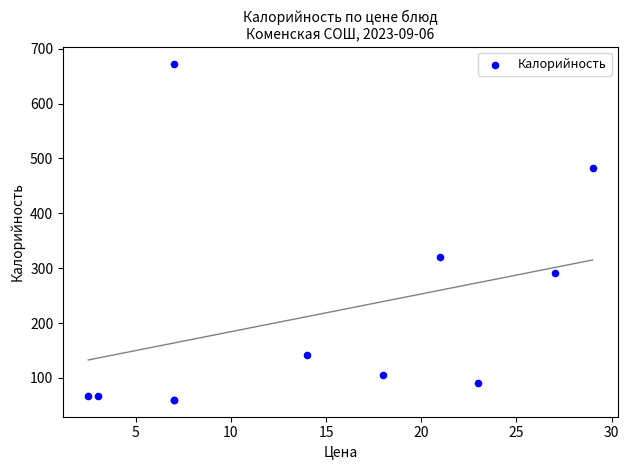

What Y value in the scatter plot is closest to 366?

320.8